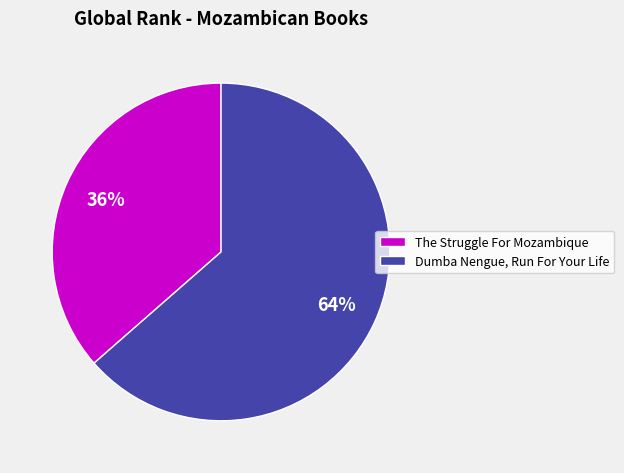

Count the number of slices in the pie.

2